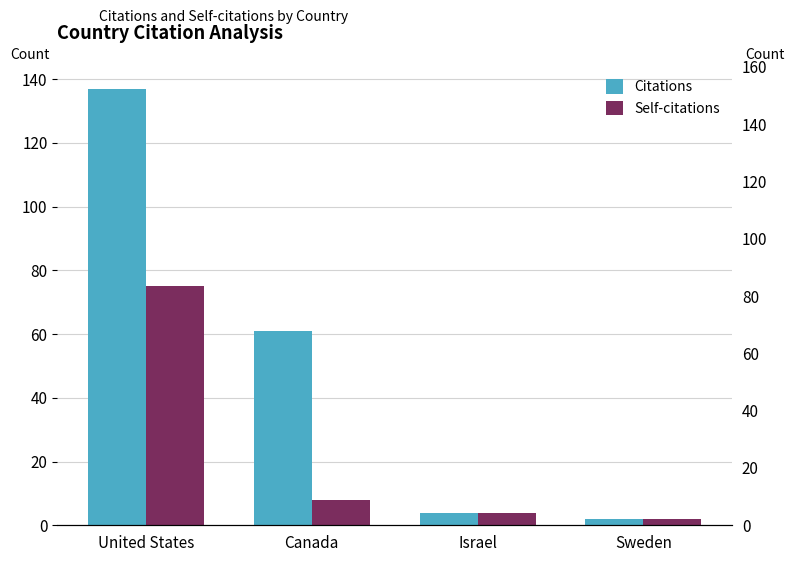

Does the chart contain any negative values?

No